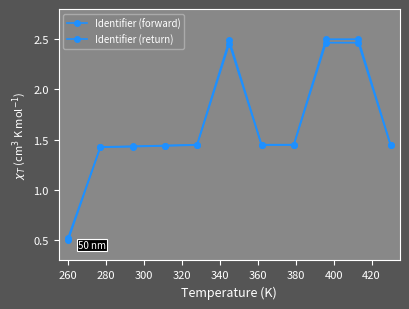

In Identifier (forward), how many points are higher than both neighbors (excluding endpoints)?

2